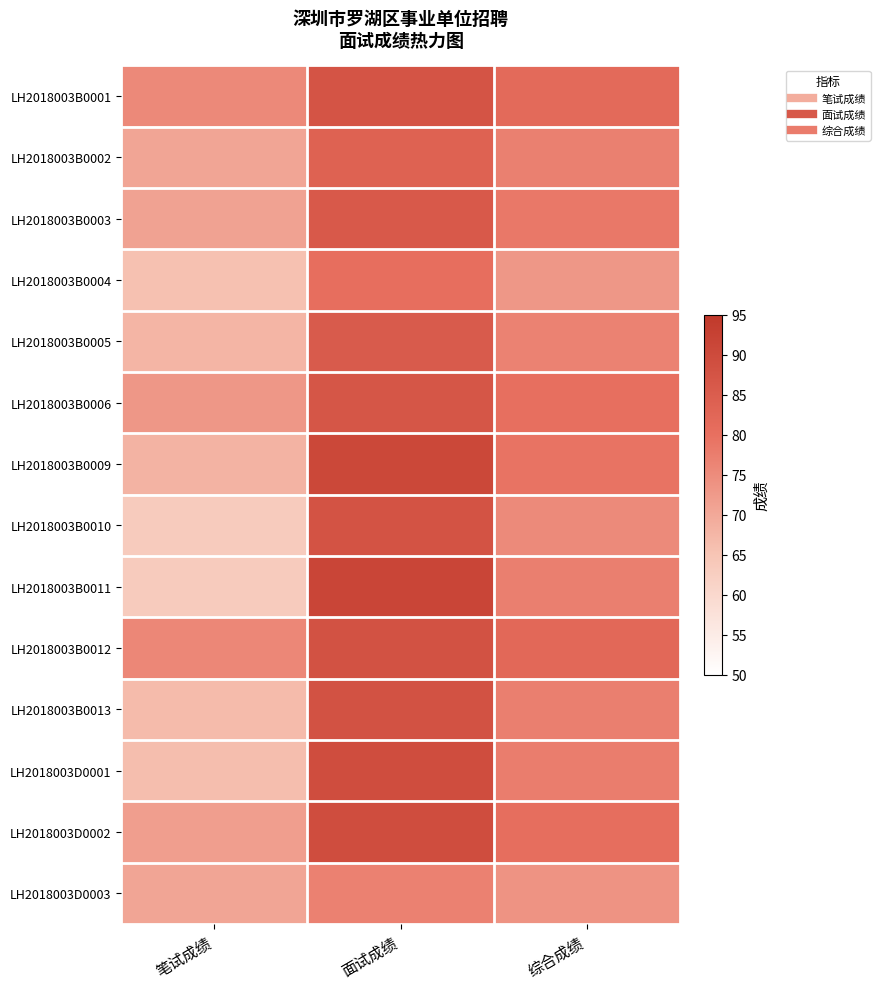

What is the total value across all series at 面试成绩?

1211.3